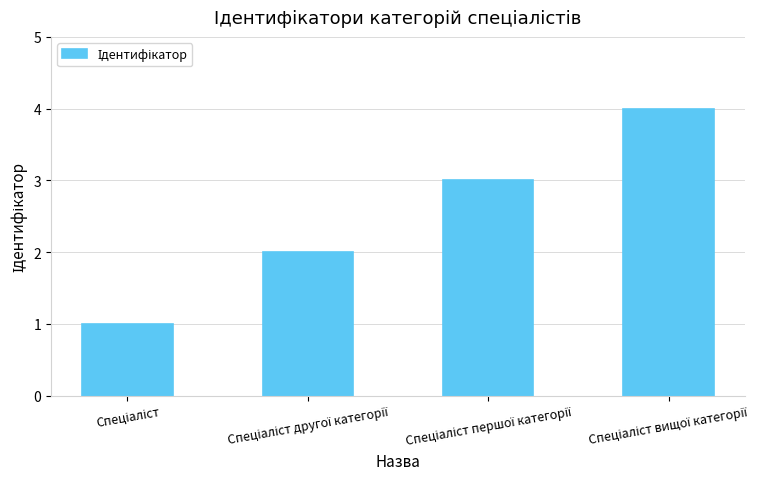

How many distinct data groups are displayed?

1